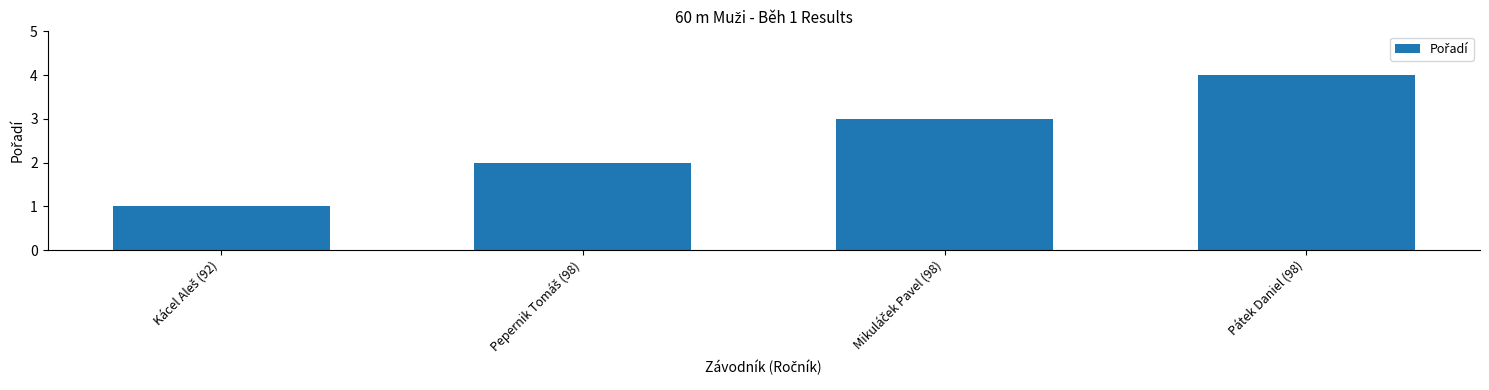

How many bars are there in total?

4